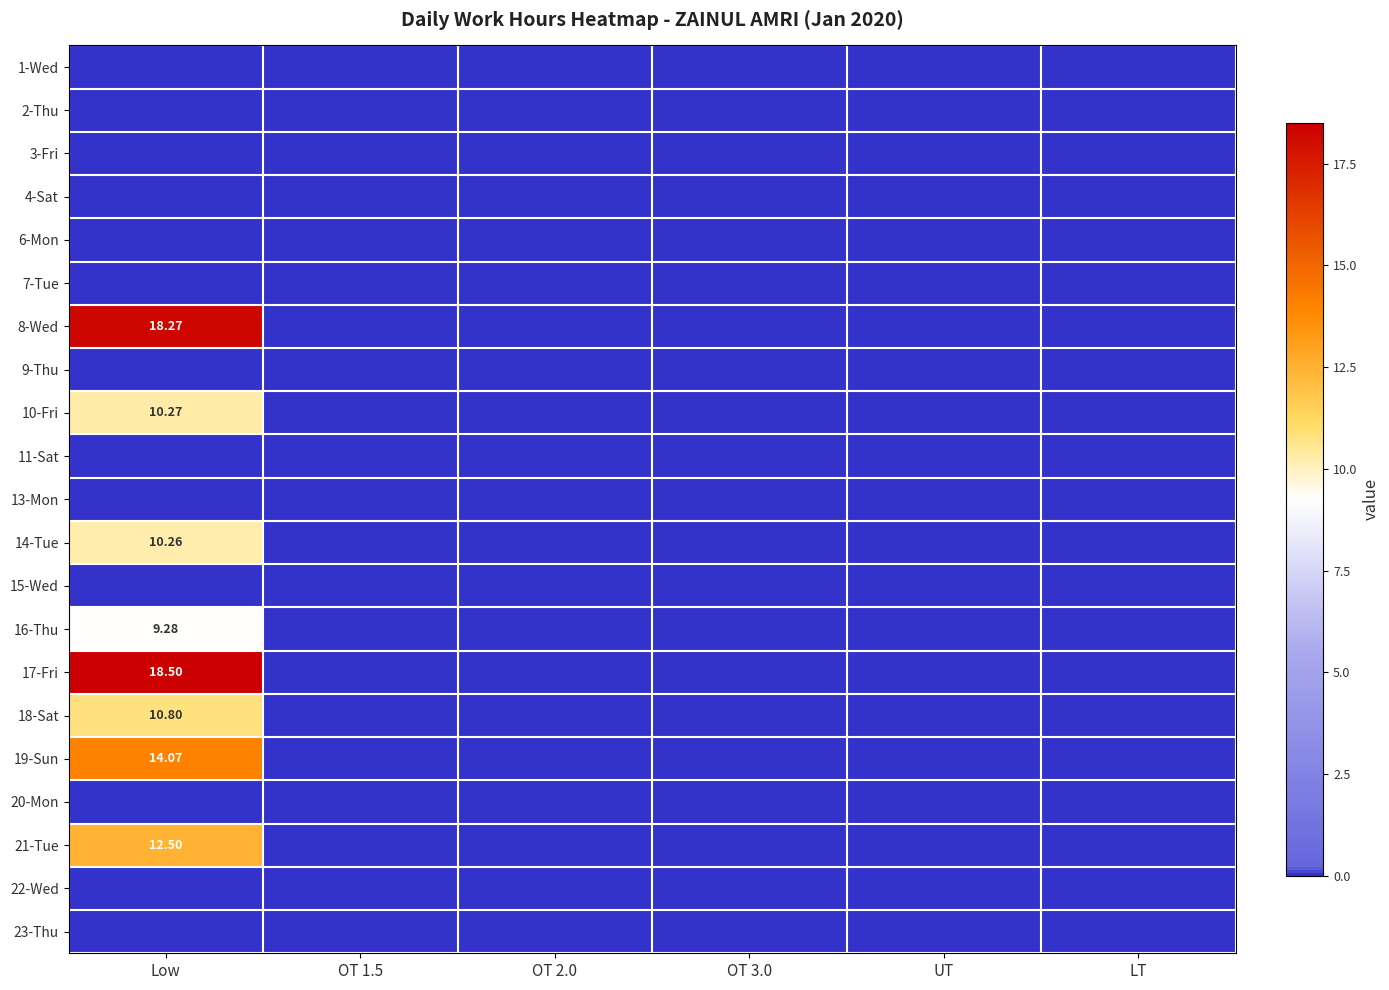

At which label is 10-Fri closest to 5?

OT 1.5